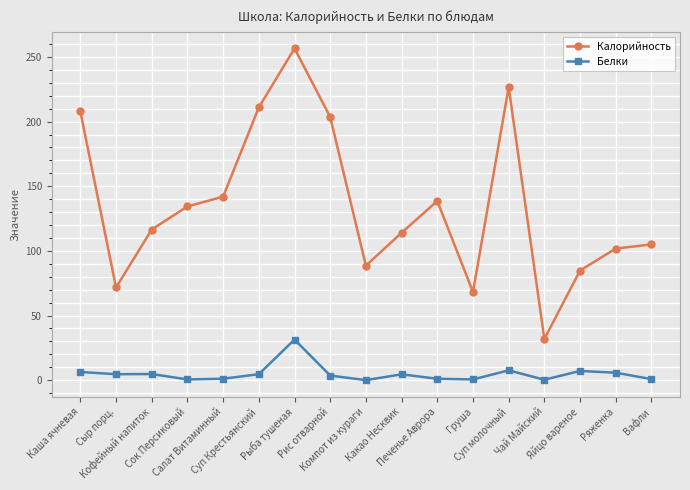

What is the sum of all Белки values?

85.2